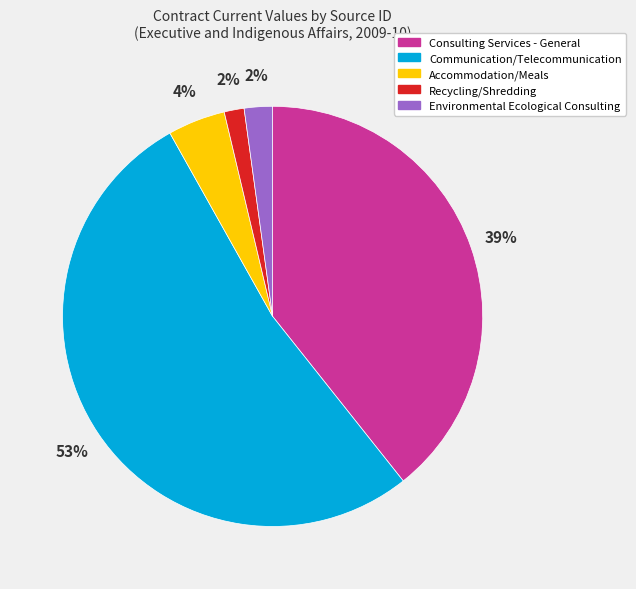

To the nearest percent, what is the difference between the largest and smallest slice percentages?

51%